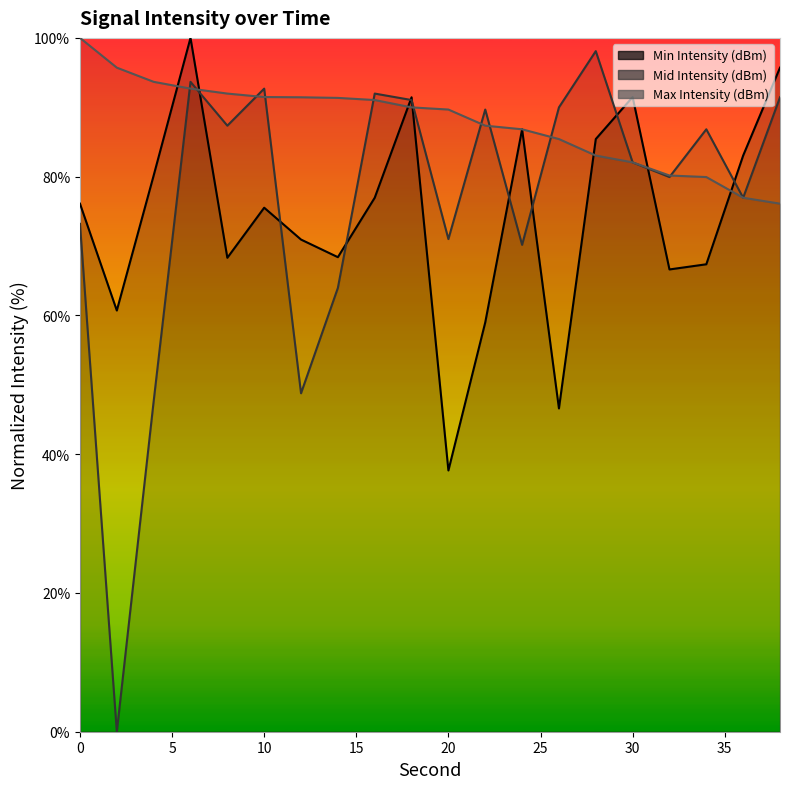

Which series changed the most between 4 and 30?

Mid Intensity (dBm)